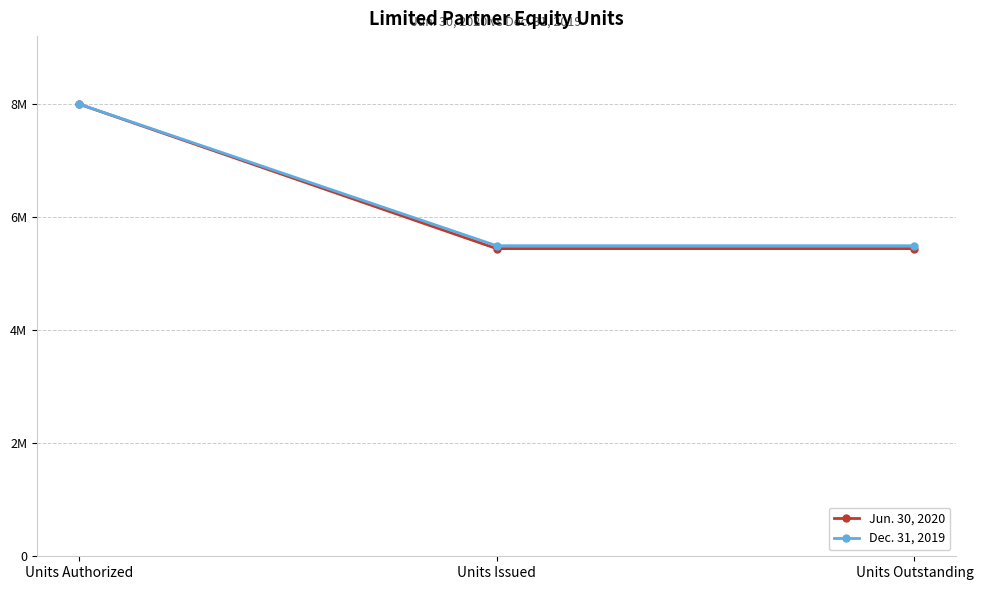

How many Dec. 31, 2019 values are between 5492967 and 8000000?

3